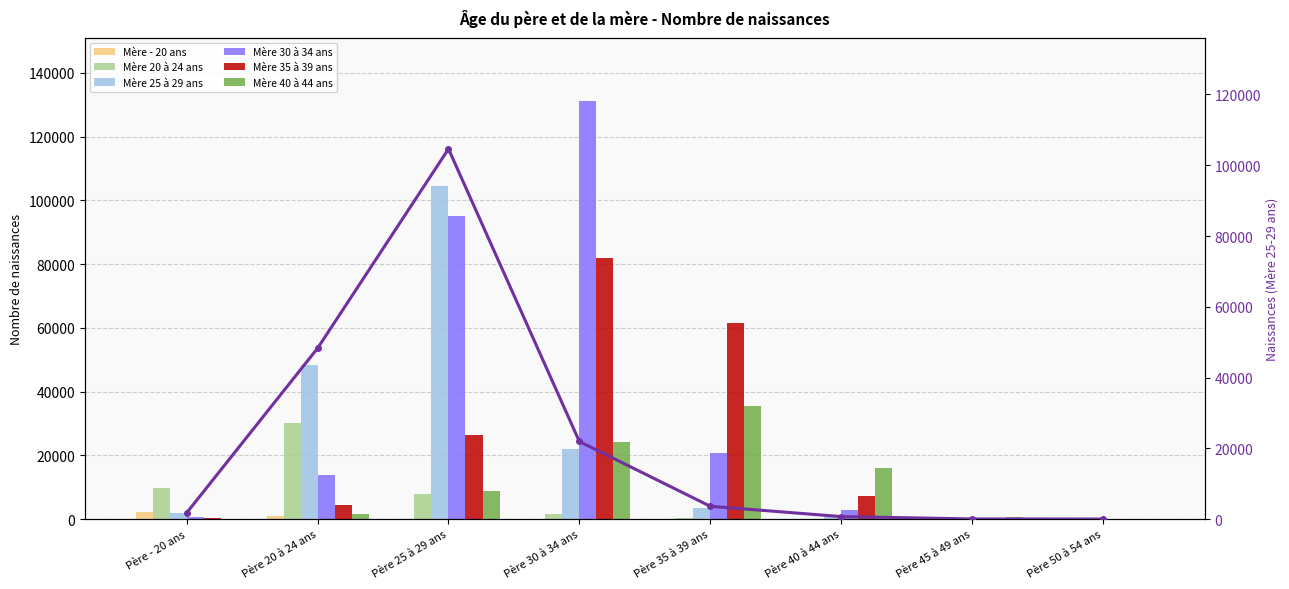

Reading left to right, what are all the values shown in this chart?

Mère - 20 ans: Père - 20 ans=2085	Père 20 à 24 ans=870	Père 25 à 29 ans=133	Père 30 à 34 ans=38	Père 35 à 39 ans=17	Père 40 à 44 ans=1	Père 45 à 49 ans=0	Père 50 à 54 ans=0
Mère 20 à 24 ans: Père - 20 ans=9723	Père 20 à 24 ans=30070	Père 25 à 29 ans=7967	Père 30 à 34 ans=1432	Père 35 à 39 ans=394	Père 40 à 44 ans=110	Père 45 à 49 ans=4	Père 50 à 54 ans=0
Mère 25 à 29 ans: Père - 20 ans=1771	Père 20 à 24 ans=48288	Père 25 à 29 ans=104614	Père 30 à 34 ans=21921	Père 35 à 39 ans=3619	Père 40 à 44 ans=701	Père 45 à 49 ans=27	Père 50 à 54 ans=2
Mère 30 à 34 ans: Père - 20 ans=648	Père 20 à 24 ans=13785	Père 25 à 29 ans=95055	Père 30 à 34 ans=131262	Père 35 à 39 ans=20674	Père 40 à 44 ans=2685	Père 45 à 49 ans=139	Père 50 à 54 ans=8
Mère 35 à 39 ans: Père - 20 ans=179	Père 20 à 24 ans=4369	Père 25 à 29 ans=26259	Père 30 à 34 ans=82027	Père 35 à 39 ans=61468	Père 40 à 44 ans=7279	Père 45 à 49 ans=266	Père 50 à 54 ans=9
Mère 40 à 44 ans: Père - 20 ans=70	Père 20 à 24 ans=1631	Père 25 à 29 ans=8826	Père 30 à 34 ans=24140	Père 35 à 39 ans=35506	Père 40 à 44 ans=16046	Père 45 à 49 ans=542	Père 50 à 54 ans=16